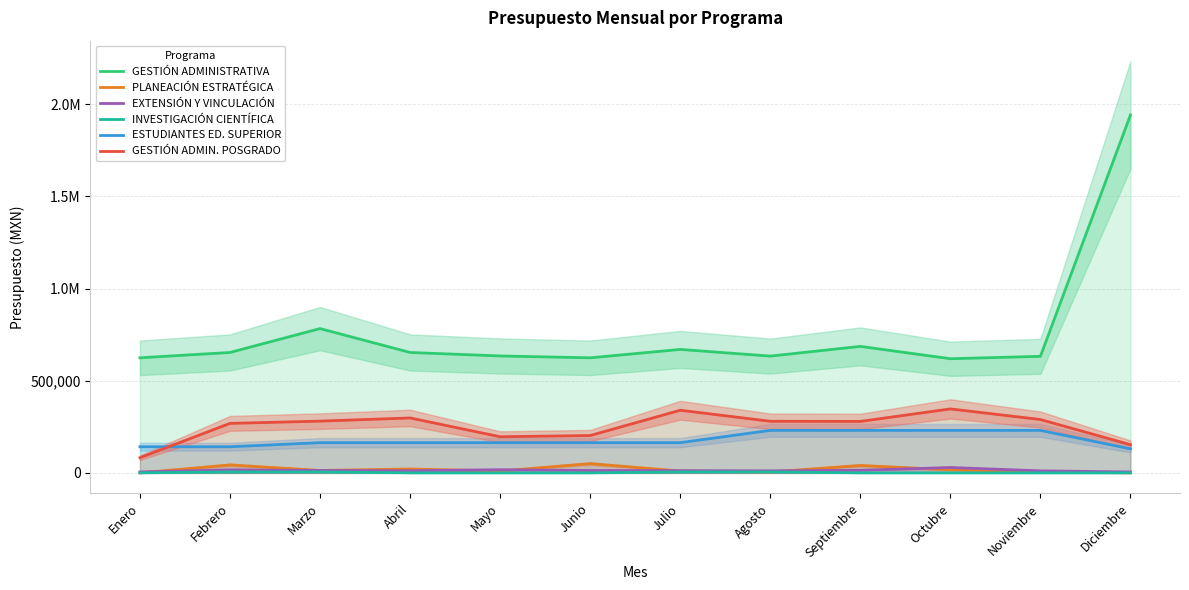

The ESTUDIANTES ED. SUPERIOR series shows 241231 at Abril. True or false?

False